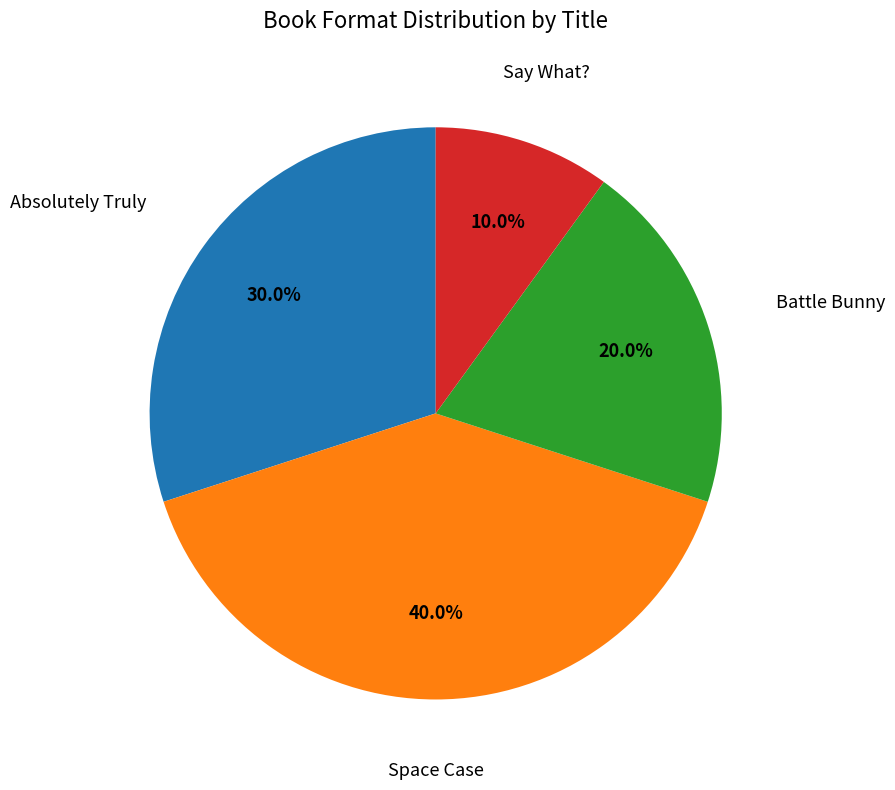

Is there a majority slice in this chart?

No